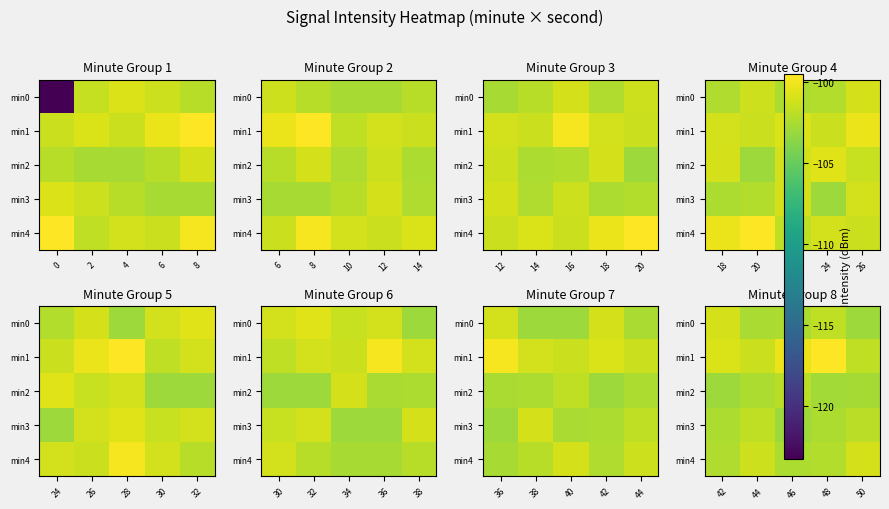

What is the sum of all min1 values?

-503.8